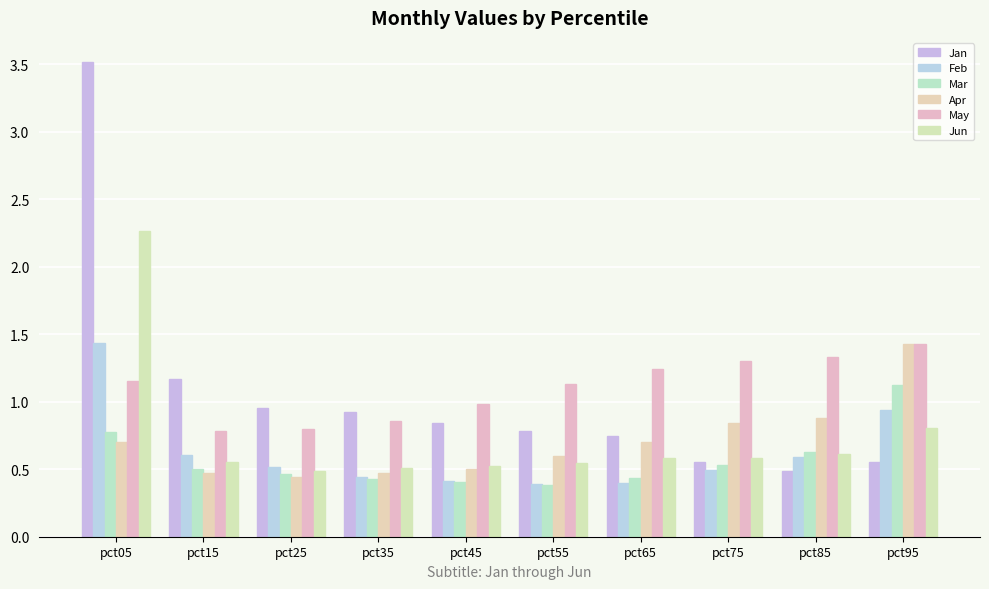

What is the spread (max minus min) of values at pct45?

0.6